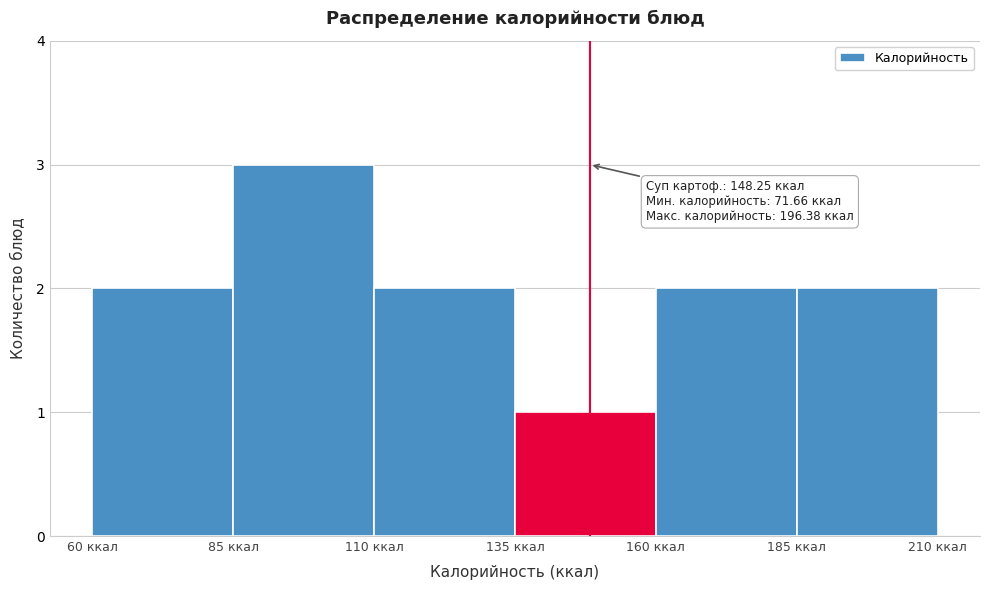

Which range on the x-axis has the tallest bar?

85 to 110